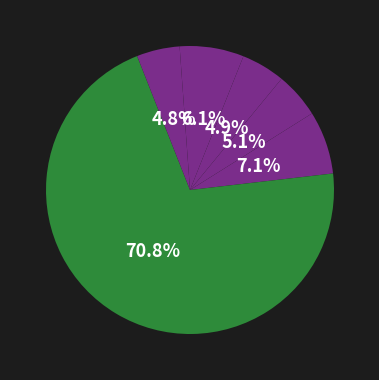

Which category has the smallest portion of the pie?

Parallel Journeys